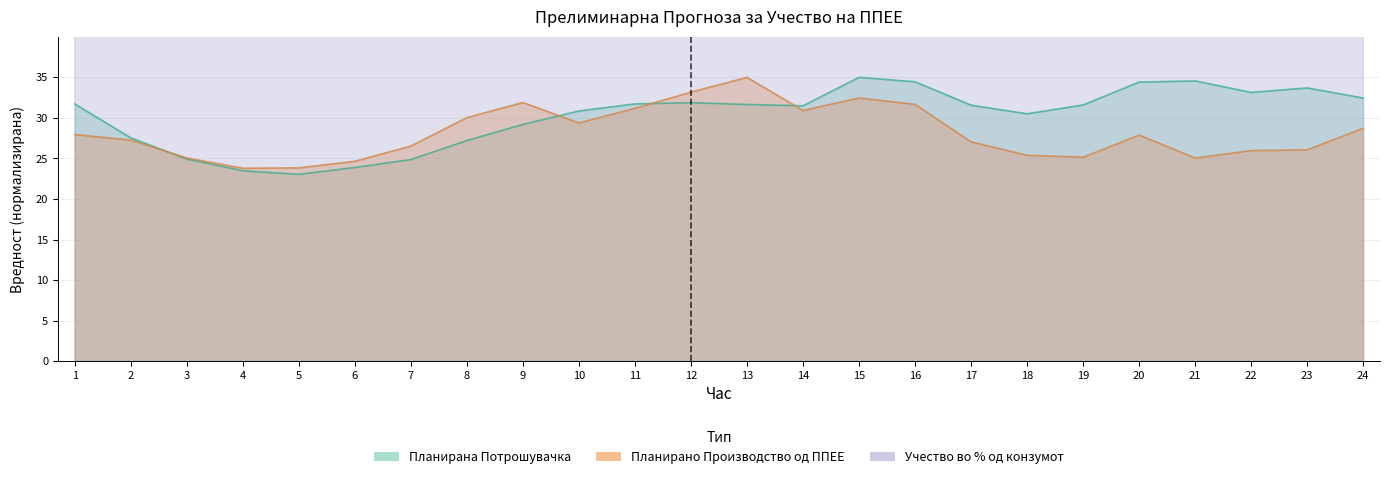

What is the difference between the maximum and minimum values in the Планирано Производство од ППЕЕ series?

11.2